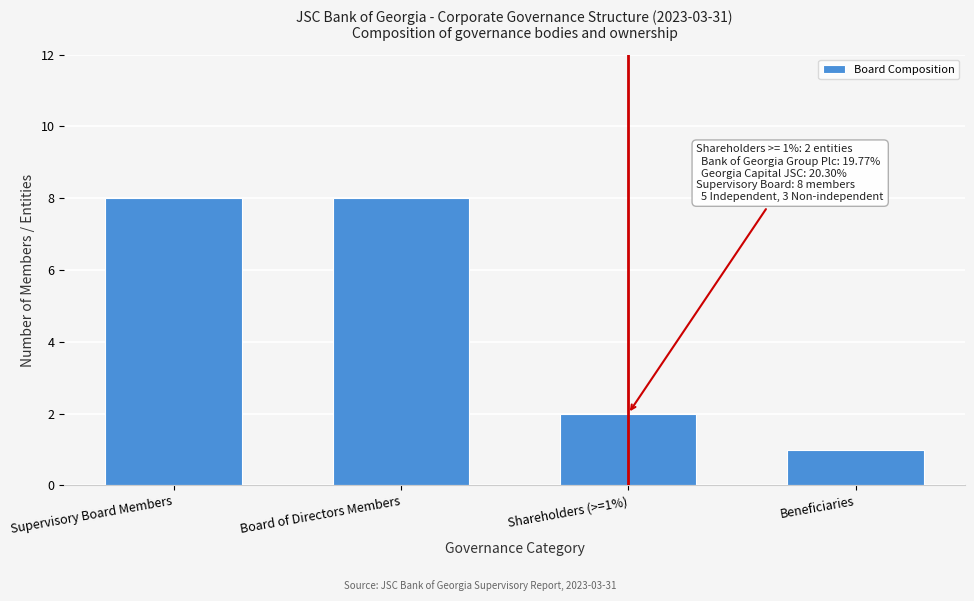

Reading left to right, list all the values displayed in this chart.

8	8	2	1